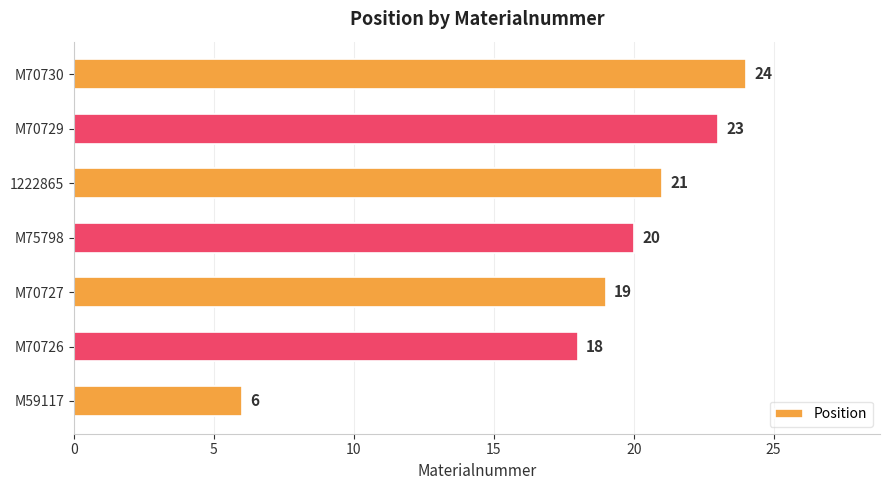

The chart shows a value of 24 at M70730. True or false?

True